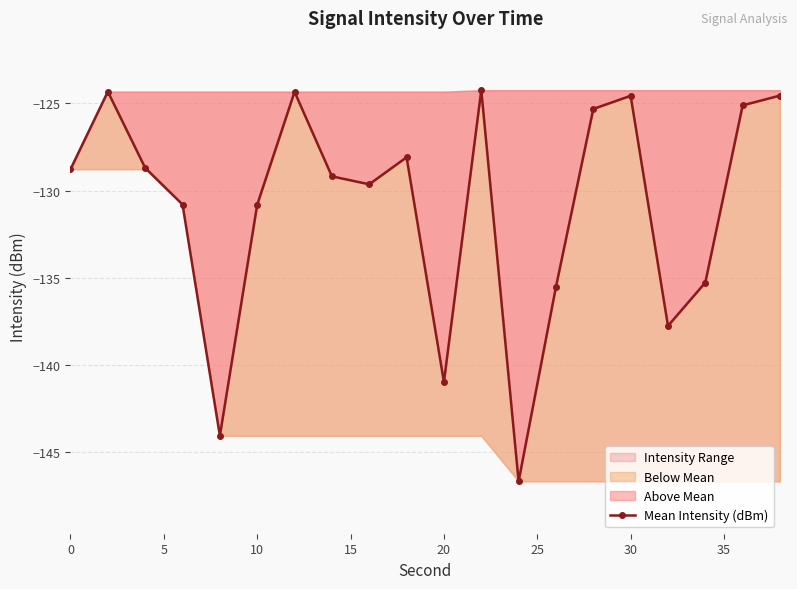

The chart shows a value of -33.7 at 13. True or false?

False